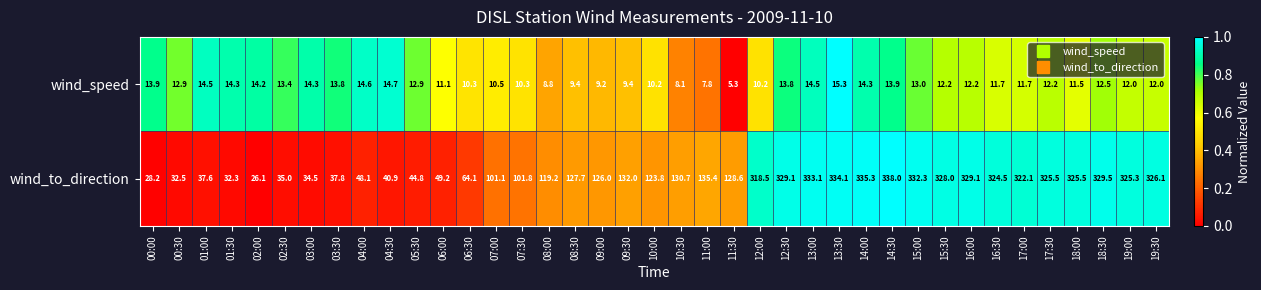

List the series in order of their overall mean, lowest first.

wind_speed, wind_to_direction